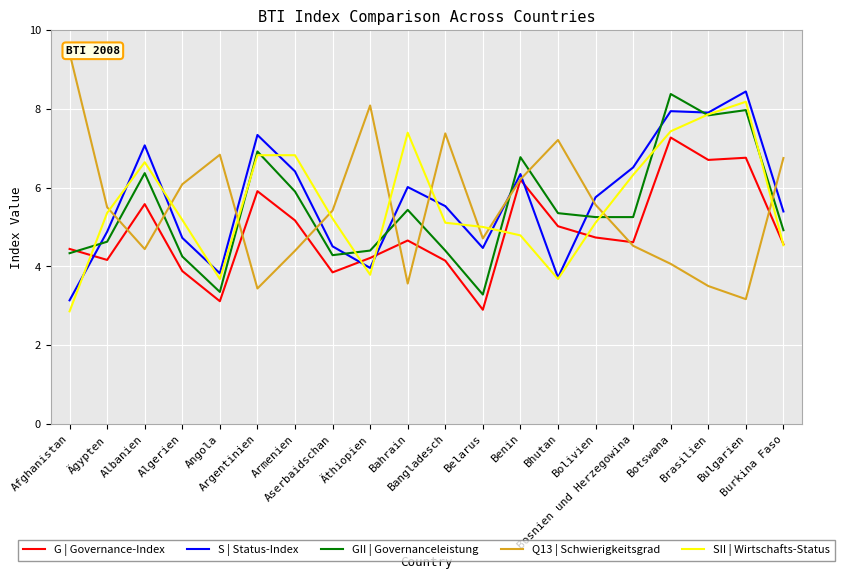

What is the difference between the maximum and minimum values in the G | Governance-Index series?

4.4